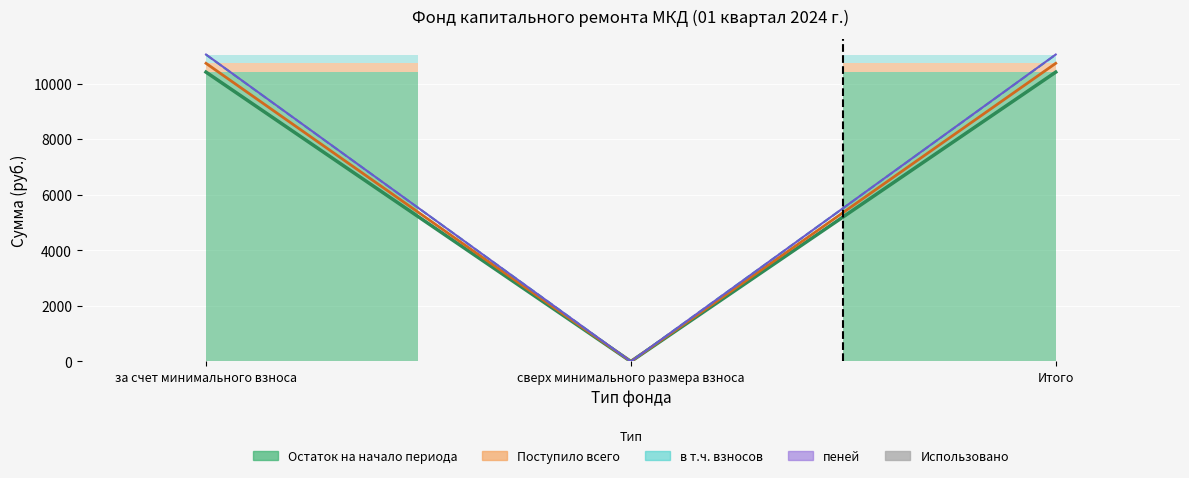

Which label corresponds to the largest value in the chart?

за счет минимального взноса